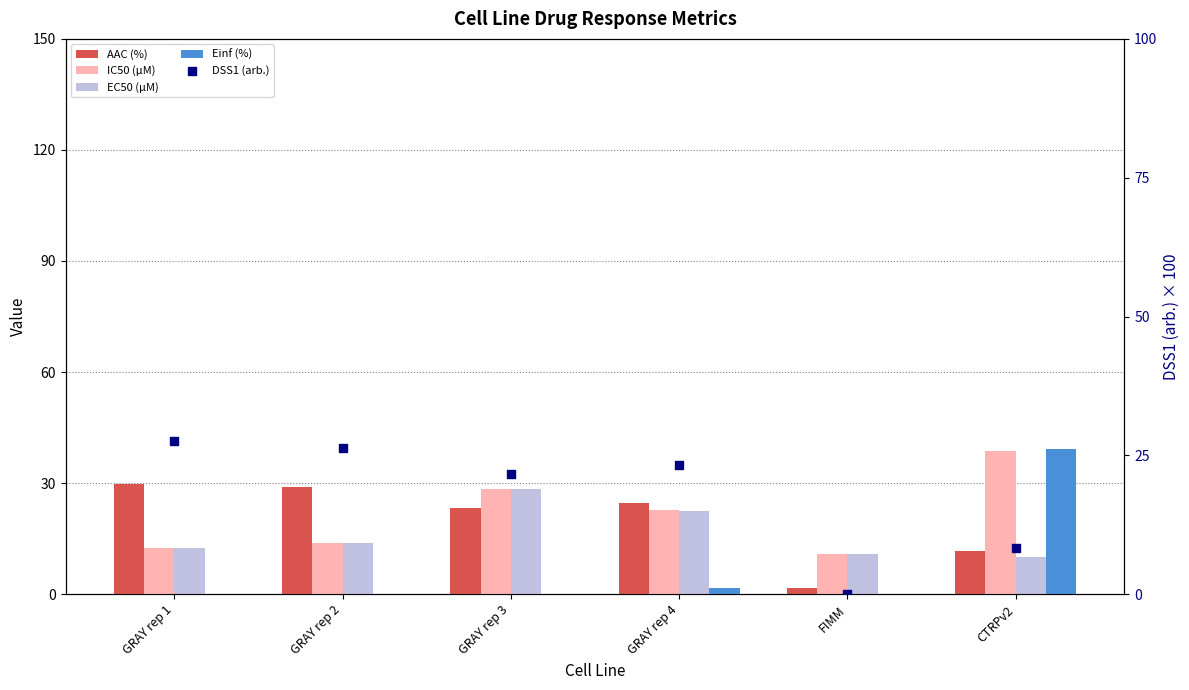

What are all the series names shown in the legend?

AAC (%), IC50 (µM), EC50 (µM), Einf (%), DSS1 (arb.)